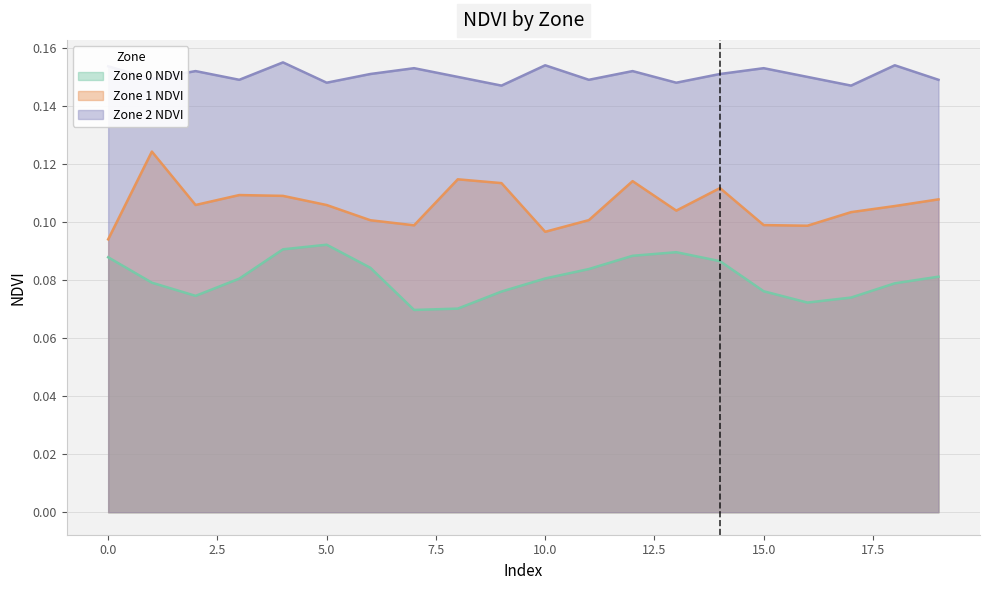

Count the number of data series in this chart.

3